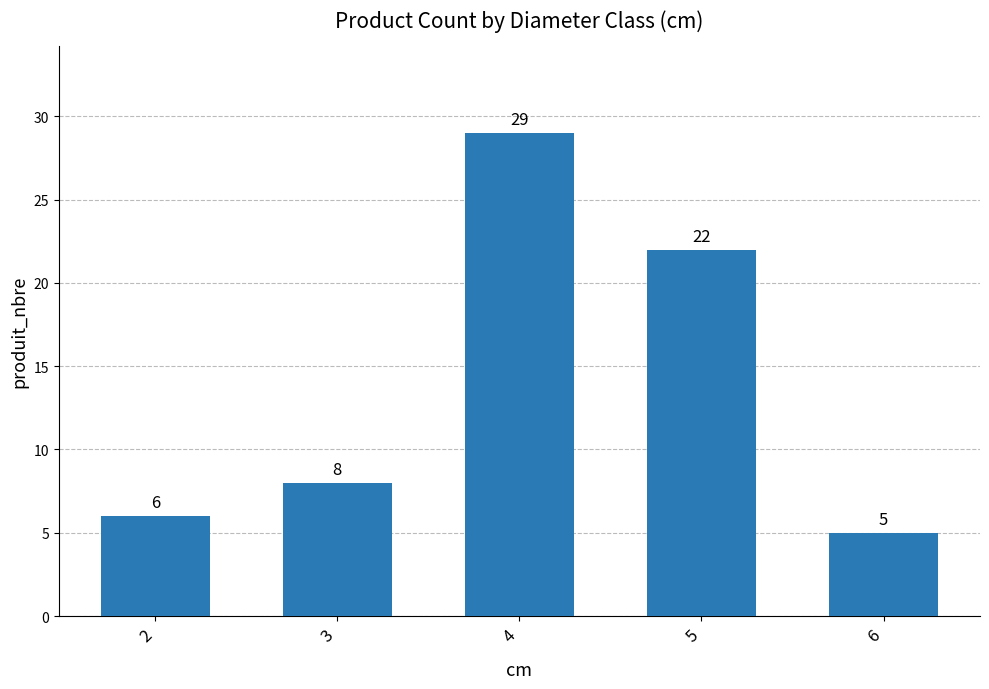

Does the chart contain any negative values?

No